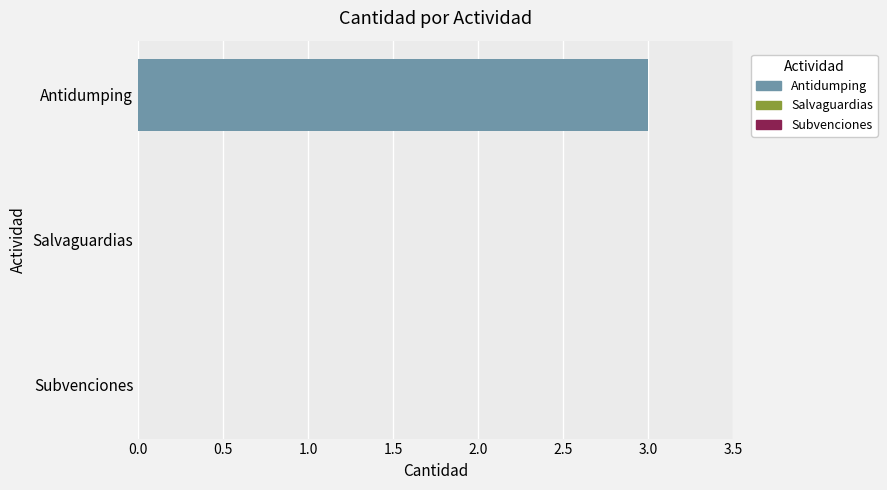

What is the maximum value shown in the chart?

3